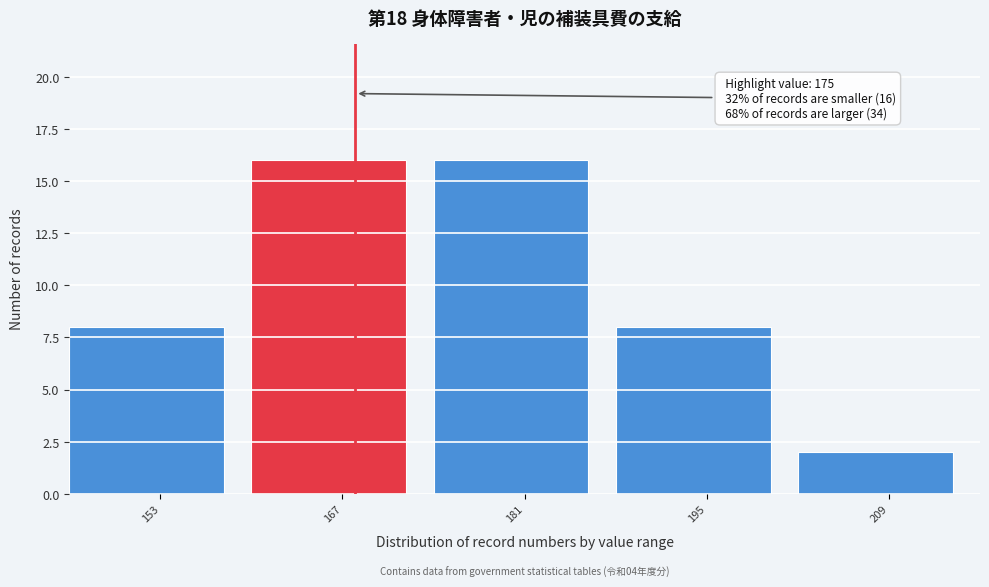

Reading right to left, what are all the values shown in this chart?

2	8	16	16	8